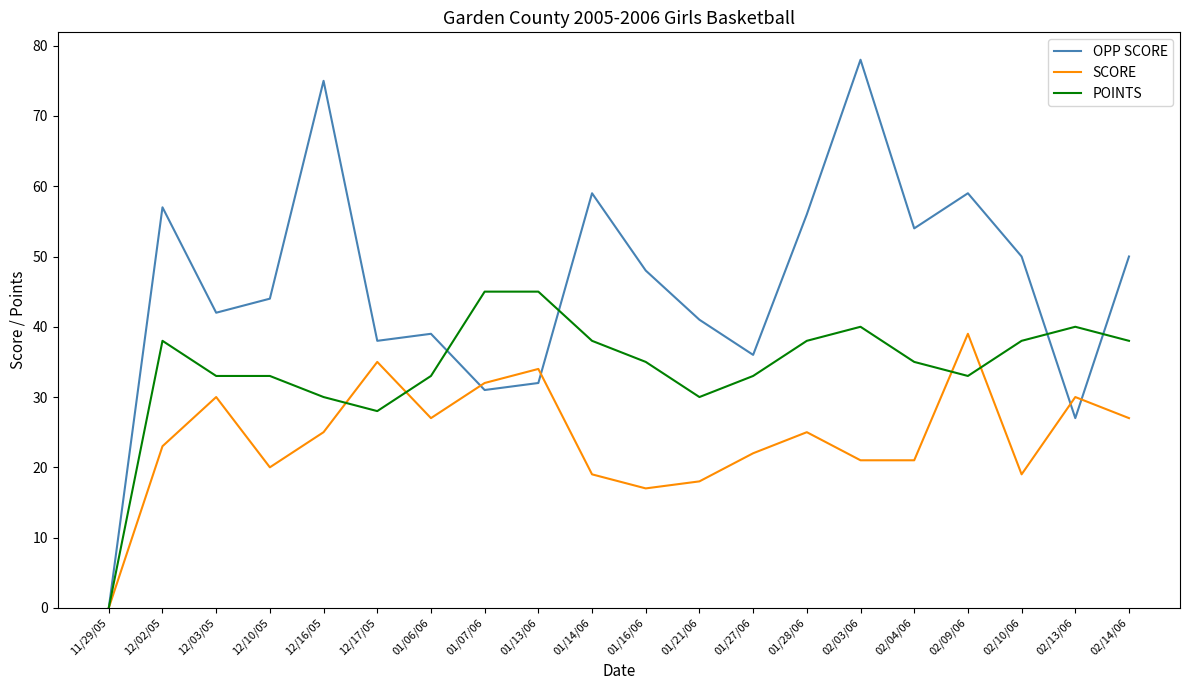

What position from the right is 11/29/05?

20